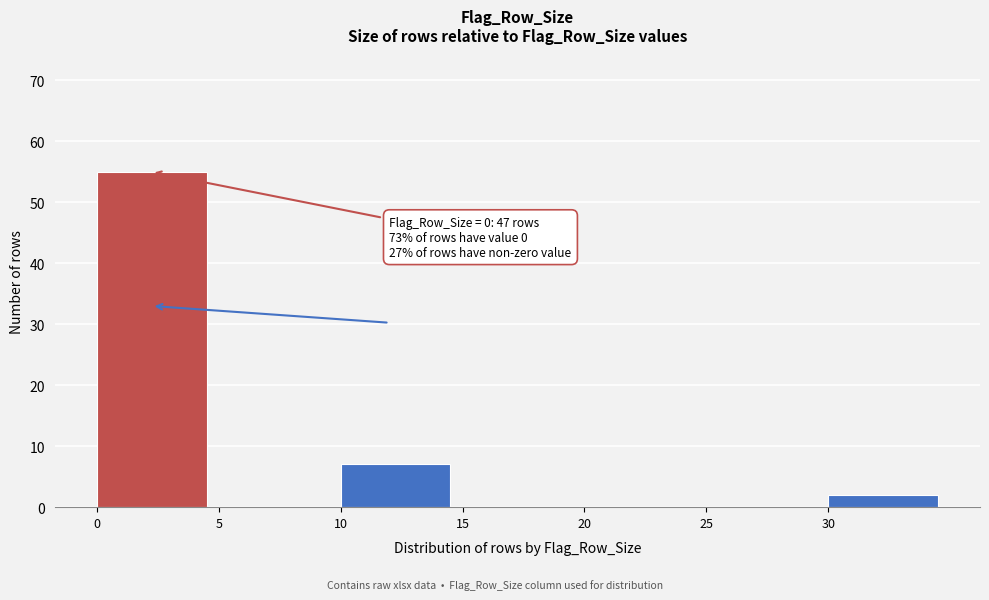

Reading left to right, what are all the values shown in this chart?

0=55	5=0	10=7	15=0	20=0	25=0	30=2